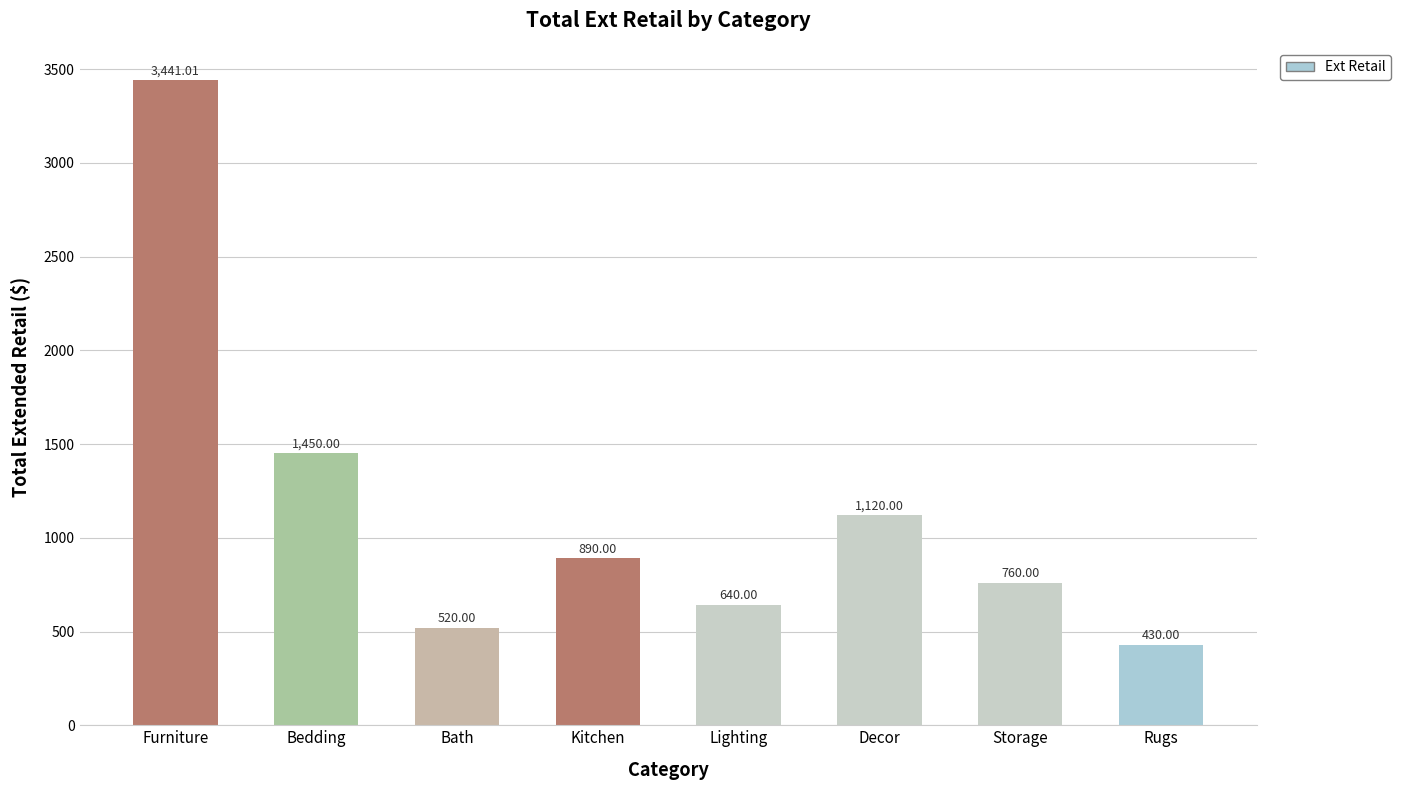

Reading left to right, what are all the values shown in this chart?

Furniture=3441.0	Bedding=1450.0	Bath=520.0	Kitchen=890.0	Lighting=640.0	Decor=1120.0	Storage=760.0	Rugs=430.0